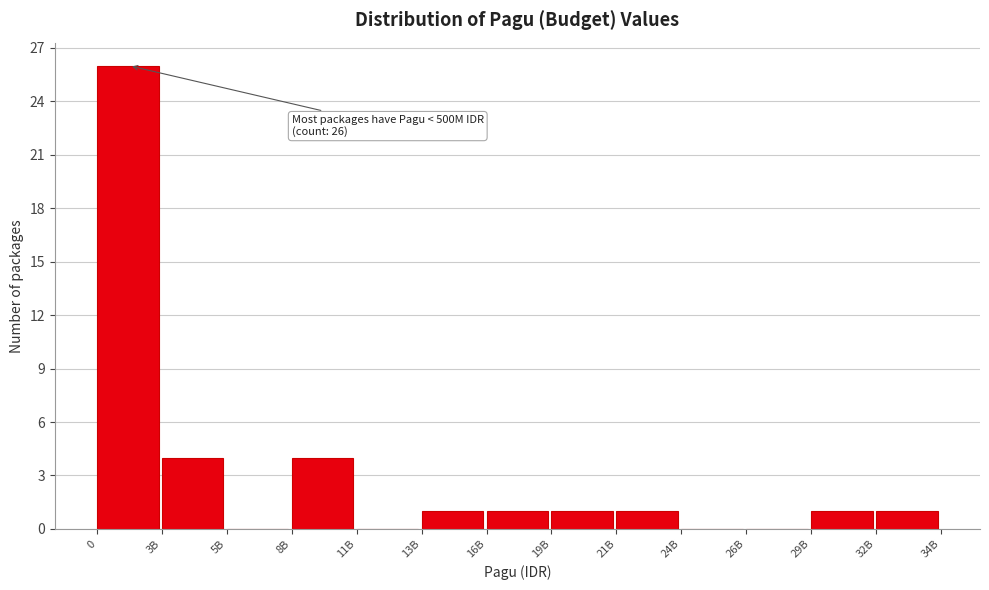

Reading left to right, what are all the values shown in this chart?

0=26	3B=4	5B=0	8B=4	11B=0	13B=1	16B=1	19B=1	21B=1	24B=0	26B=0	29B=1	32B=1